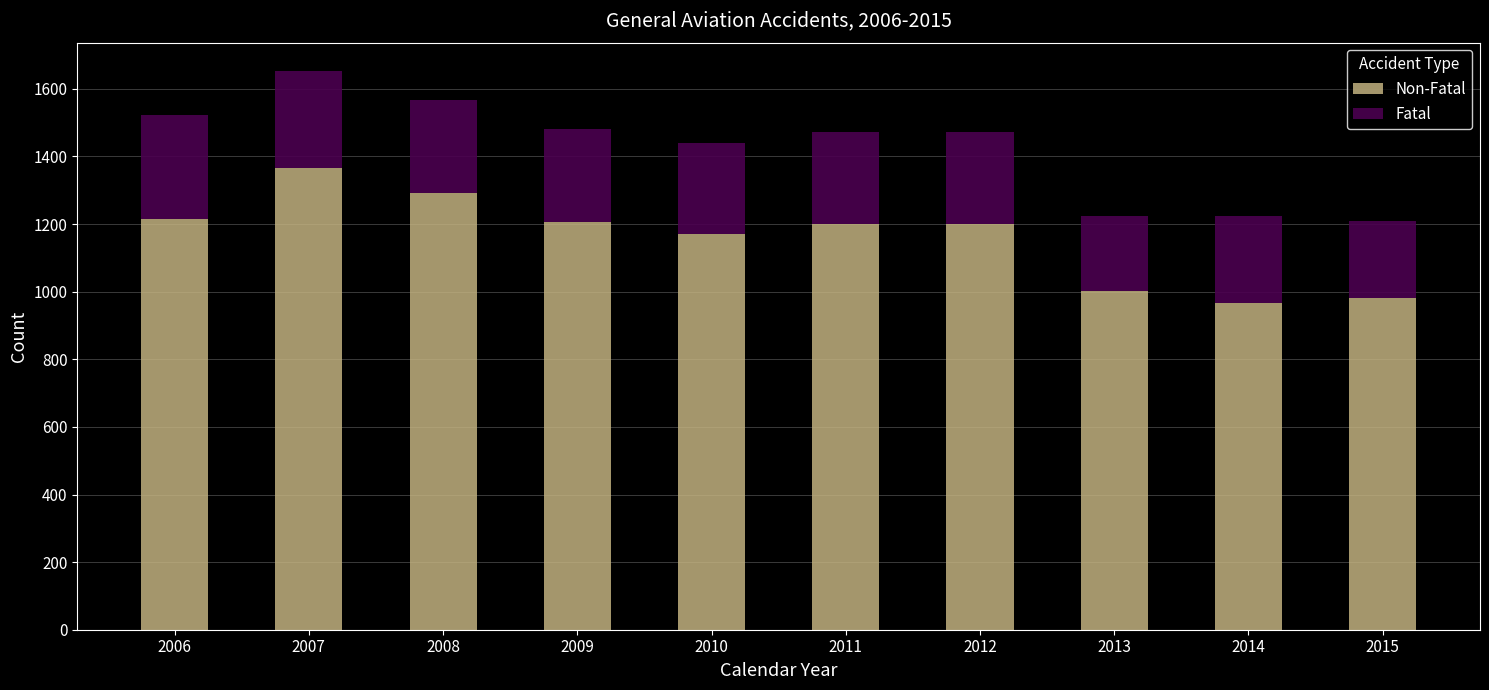

At which category is the sum across all series the highest?

2007